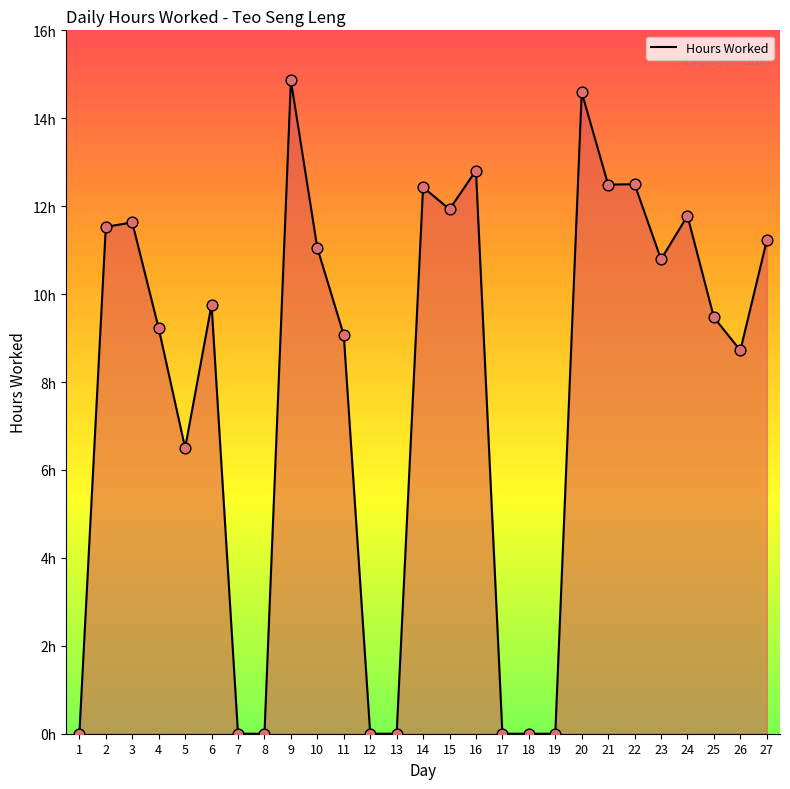

Which has a higher value, 17 or 13?

17